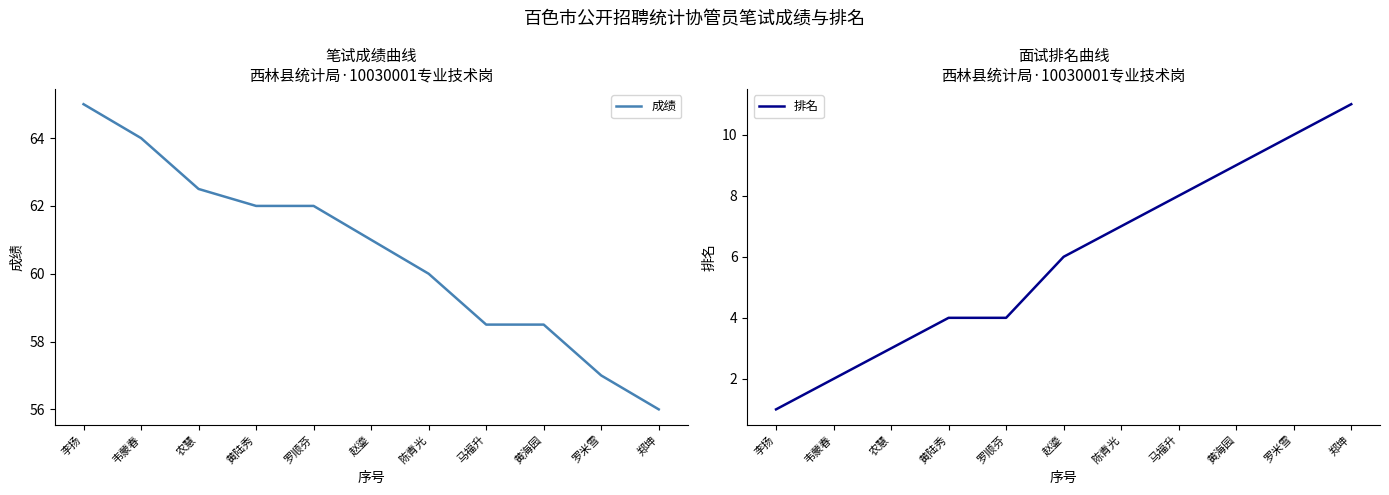

True or false: 成绩 and 排名 intersect in this chart.

False